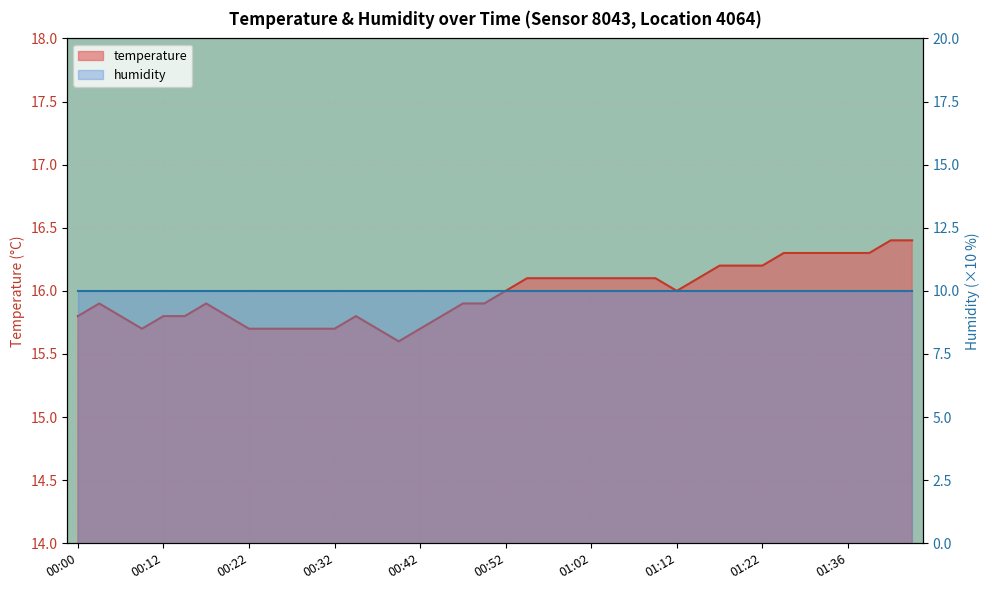

At which category does the chart reach its peak across all series?

01:41